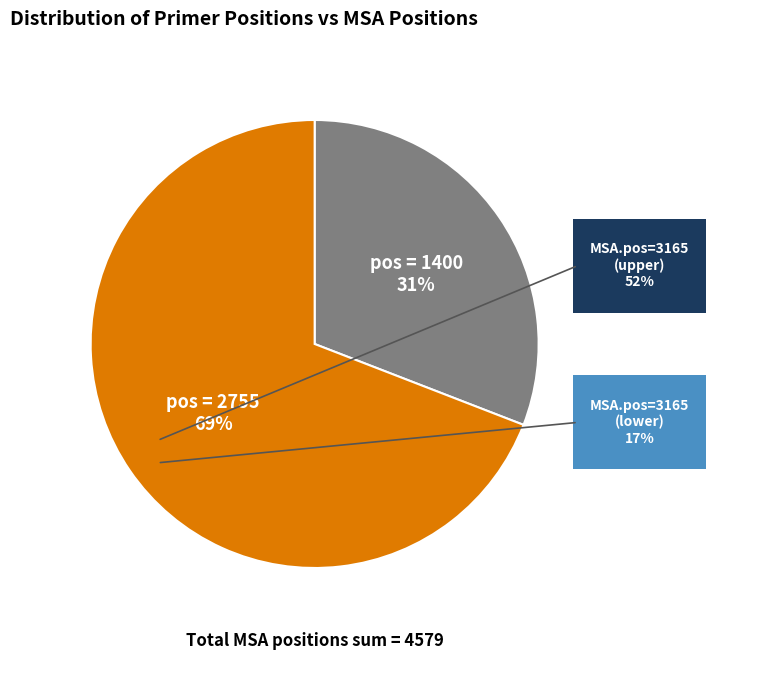

How many segments does this pie chart have?

2